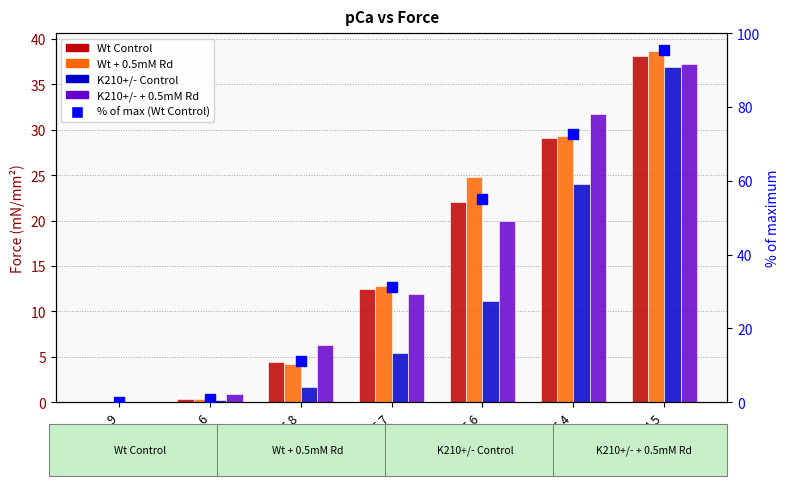

Which series has the largest total across all categories?

% of max (Wt Control)